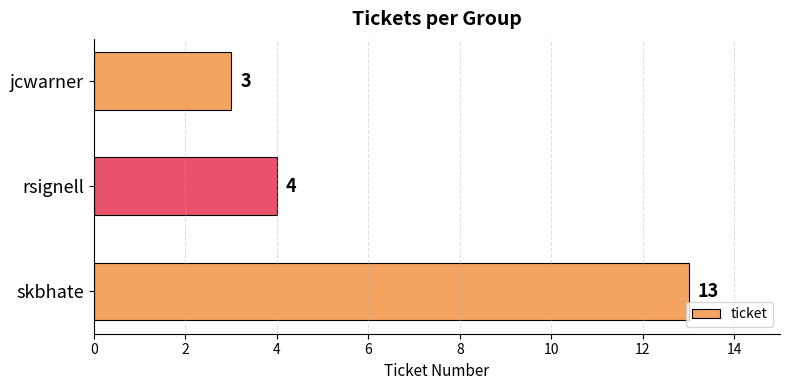

How many data points are less than 4?

1